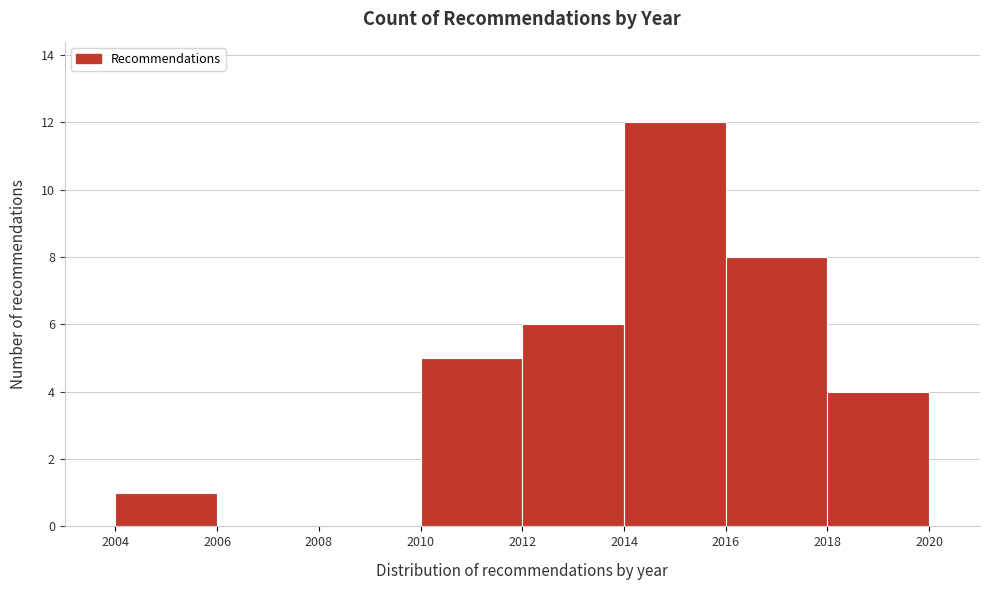

Reading left to right, list every bar in this chart as the range it spans on the x-axis followed by its height. The values are not printed on the chart, so give them approximately, as read against the axis.

2004 to 2006: 1
2006 to 2008: 0
2008 to 2010: 0
2010 to 2012: 5
2012 to 2014: 6
2014 to 2016: 12
2016 to 2018: 8
2018 to 2020: 4